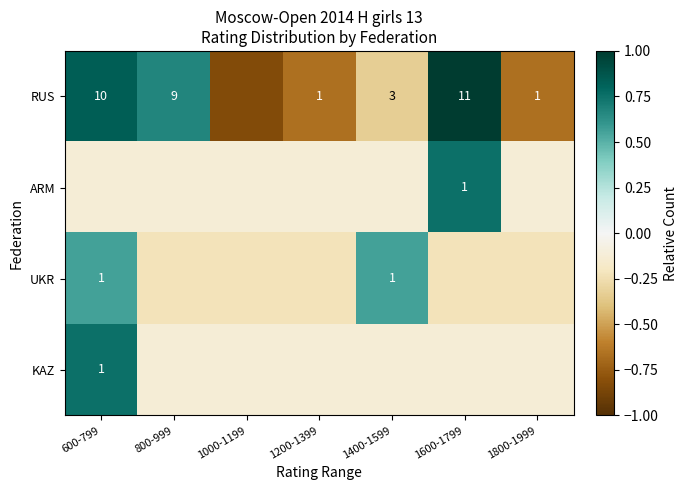

What is the maximum value shown in the chart?

1.0